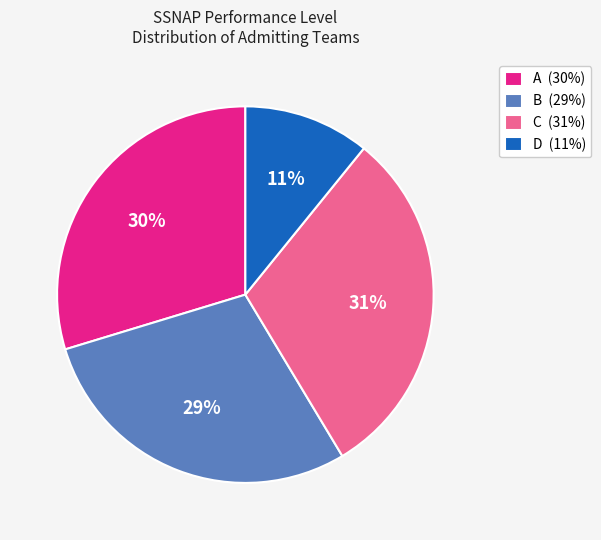

To the nearest percent, what percentage of the pie is B (29%)?

29%